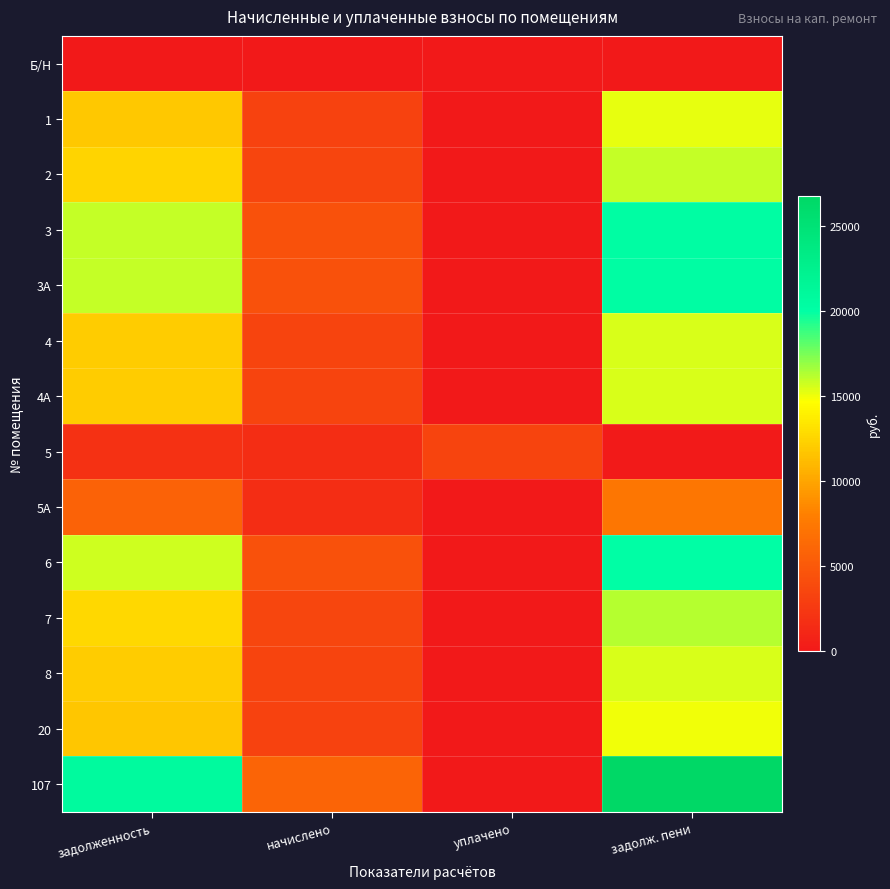

At how many categories does at least one series exceed 18730?

2